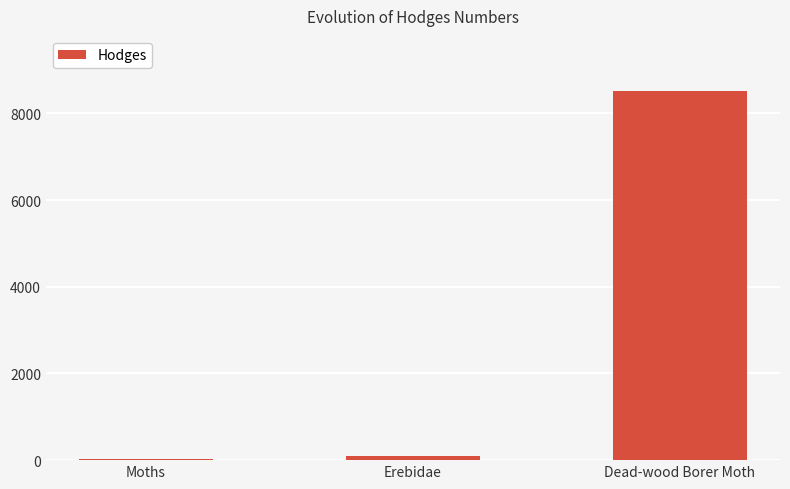

Between Erebidae and Dead-wood Borer Moth, which is larger?

Dead-wood Borer Moth